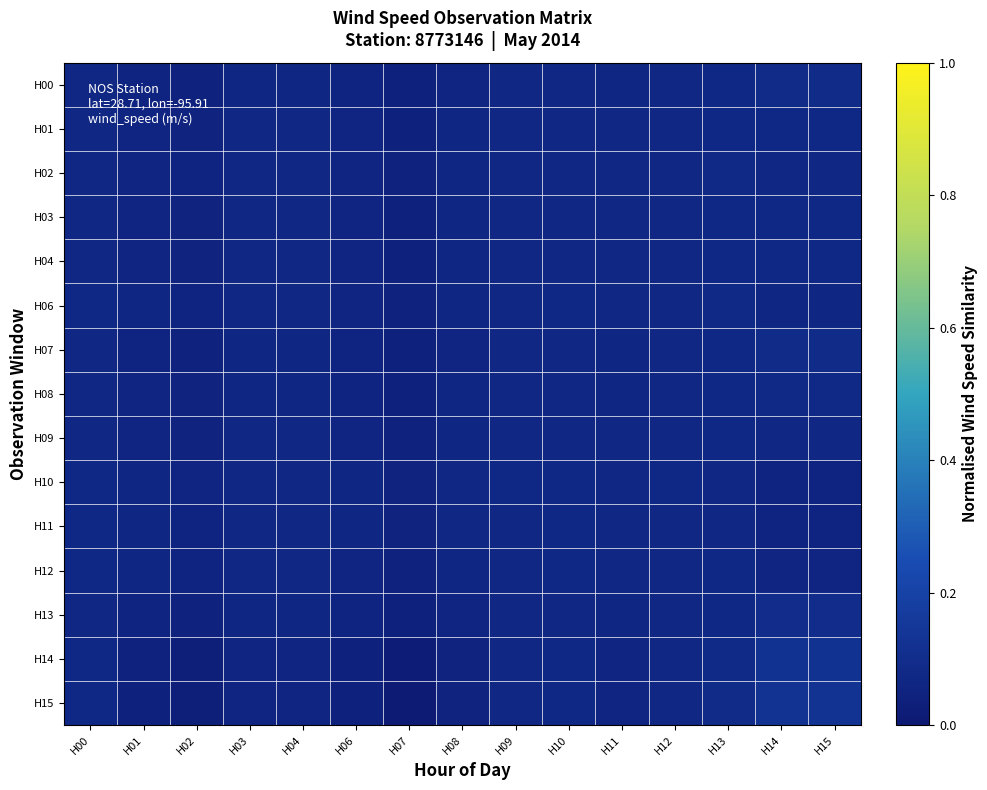

Rank the series at H10 from highest to lowest value.

H15, H11, H14, H12, H06, H10, H02, H09, H01, H03, H04, H08, H00, H07, H13